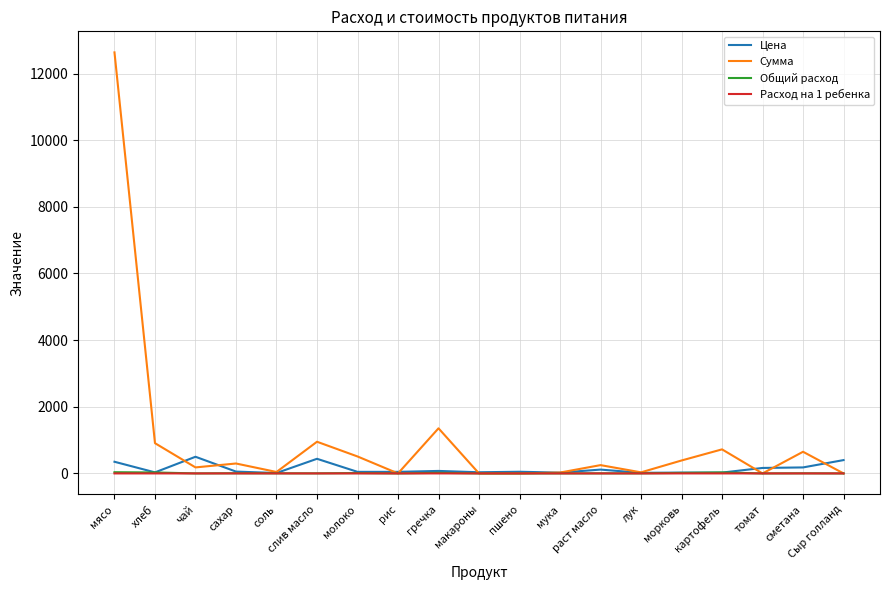

What is the greatest value displayed?

12635.0